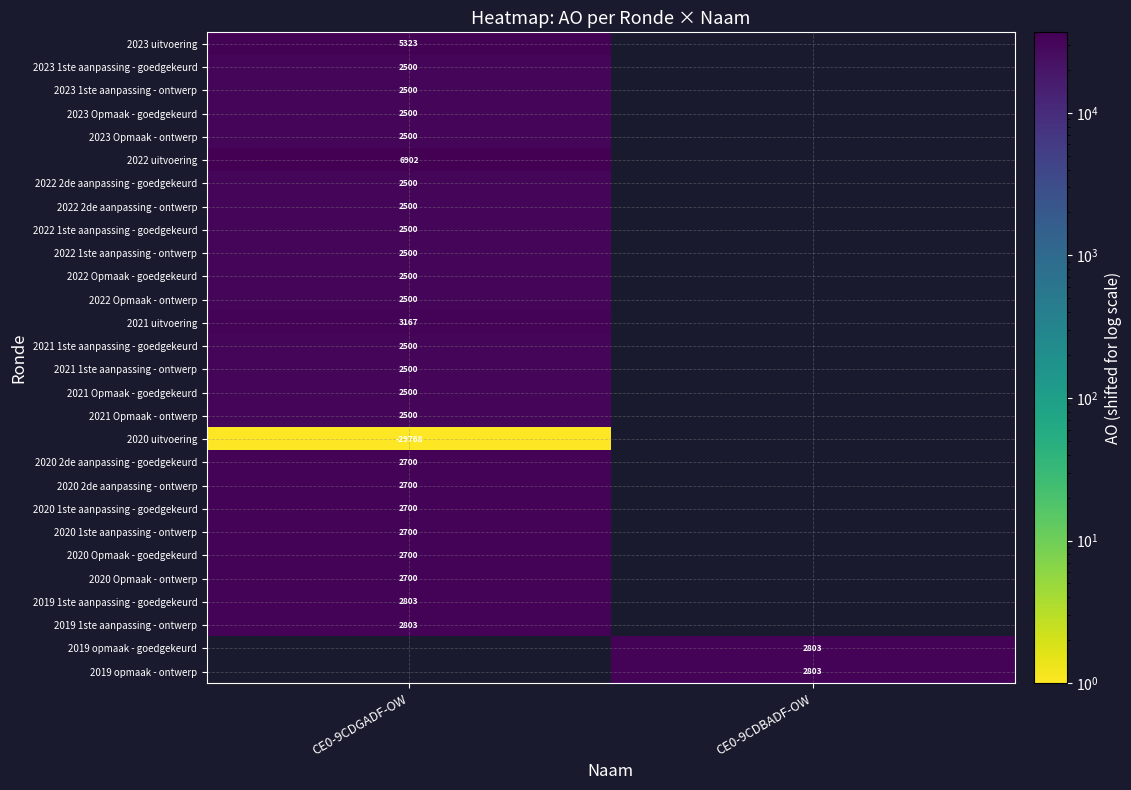

The 2019 opmaak - ontwerp series shows 22520.6 at CE0-9CDBADF-OW. True or false?

False